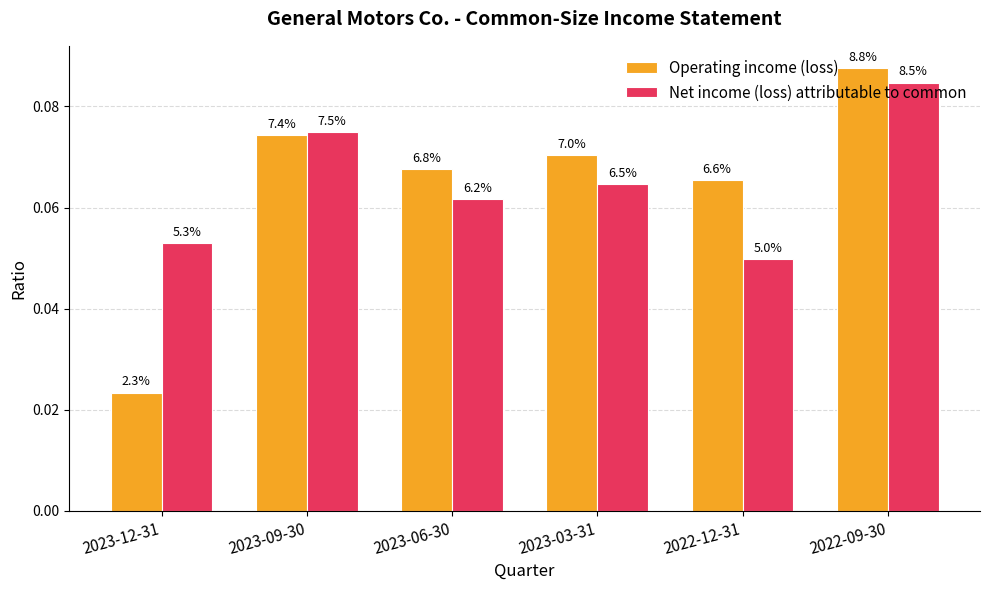

Is the value of Operating income (loss) at 2023-09-30 greater than the value of Net income (loss) attributable to common at 2023-03-31?

Yes